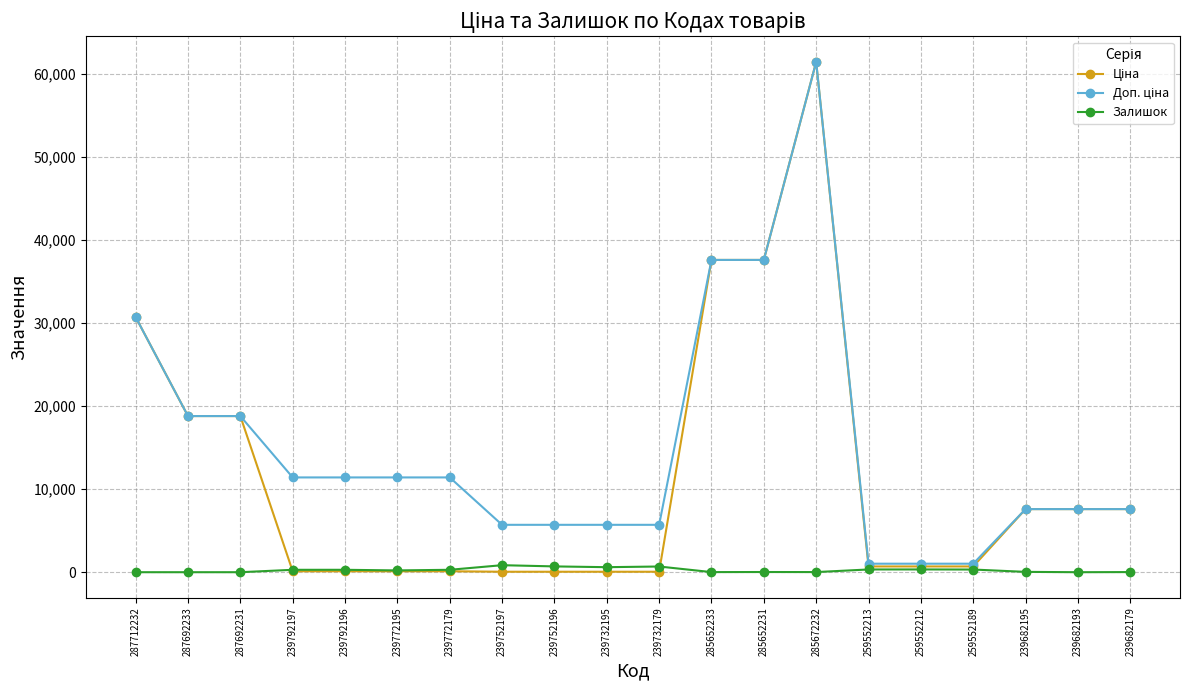

At which category is the sum across all series the highest?

285672232